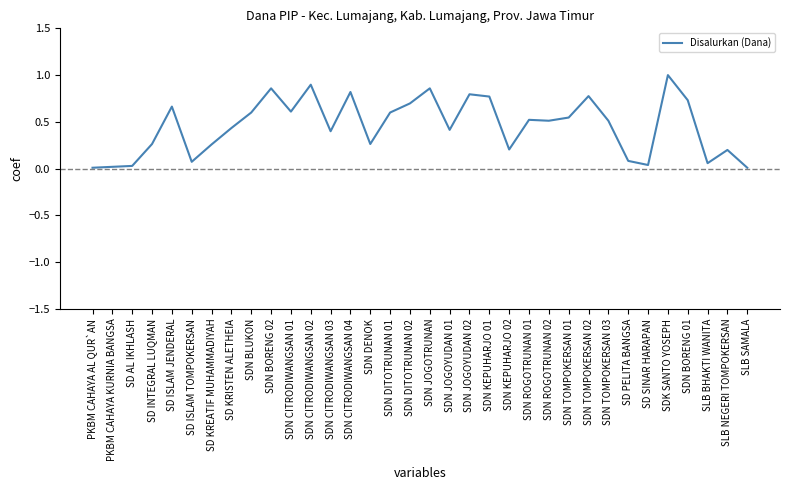

What is the greatest value displayed?

1.0